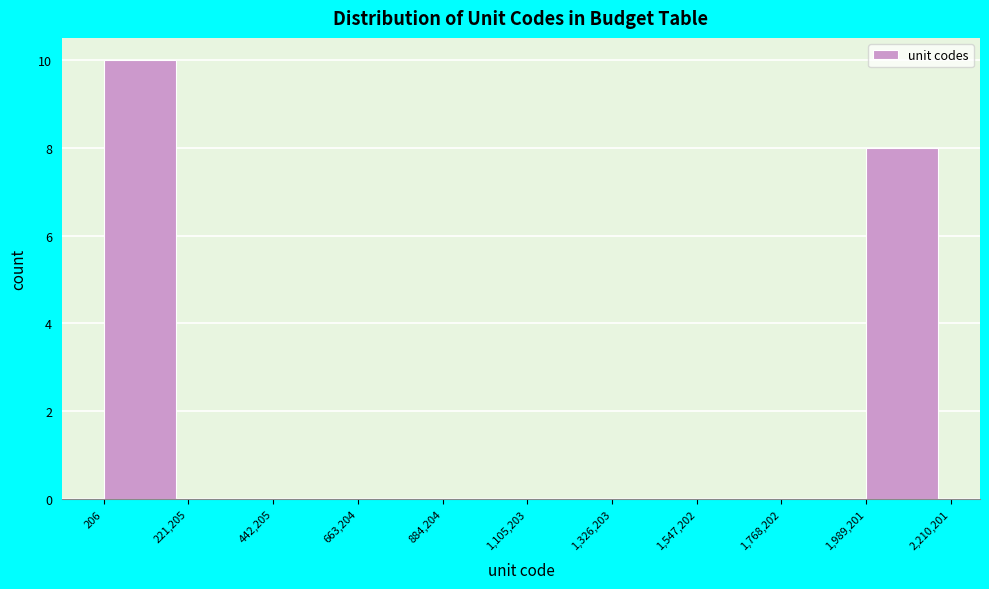

How tall is the bar that spans 1,989,201 to 2,210,201 on the x-axis? The values are not printed on the chart, so give them approximately, as read against the axis.

8